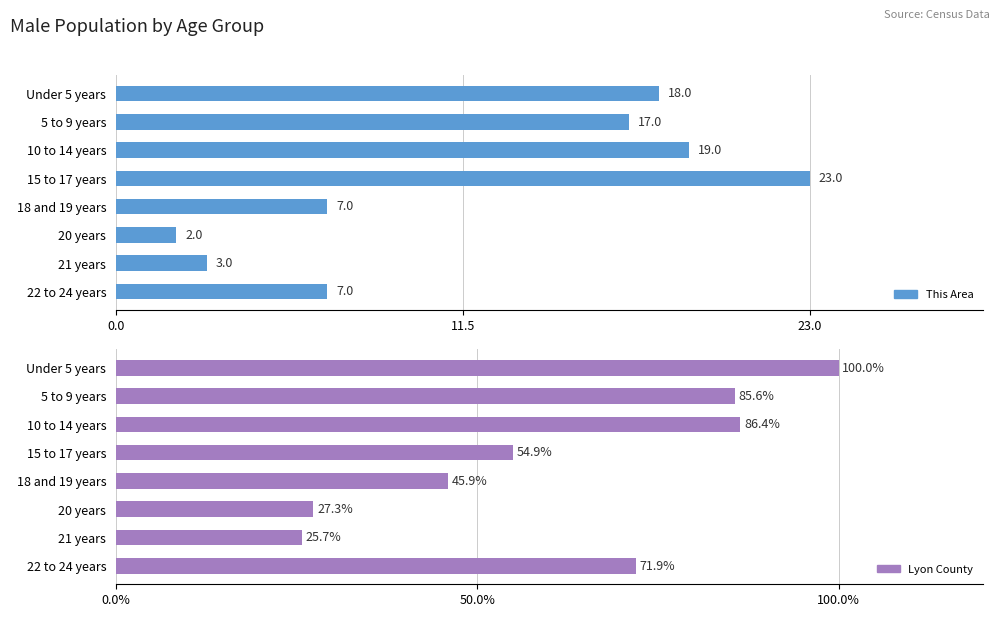

Rank the series by their maximum value, from highest to lowest.

Lyon County, This Area